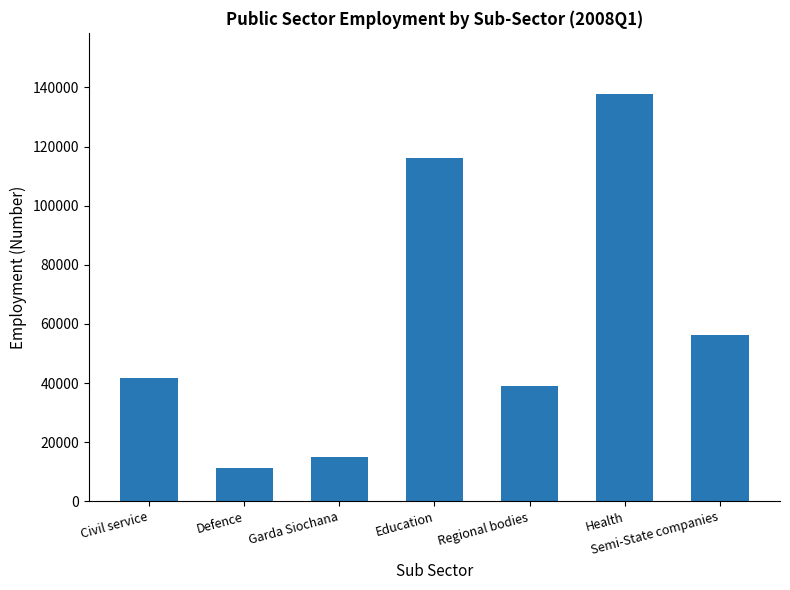

Reading left to right, list all the values displayed in this chart.

Civil service=41700	Defence=11200	Garda Siochana=14900	Education=116100	Regional bodies=38900	Health=137800	Semi-State companies=56400